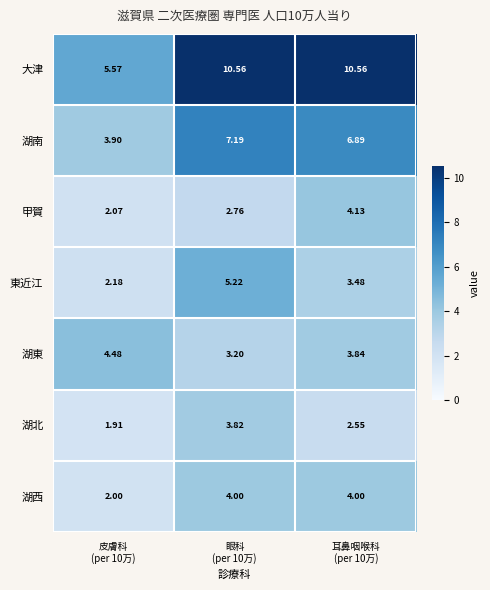

List the series in order of their peak value, highest first.

大津, 湖南, 東近江, 湖東, 甲賀, 湖西, 湖北